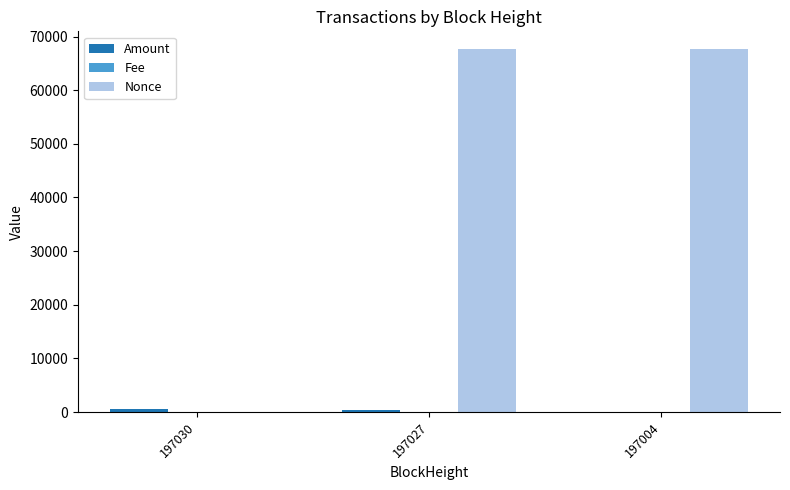

Which series has the largest total across all categories?

Nonce